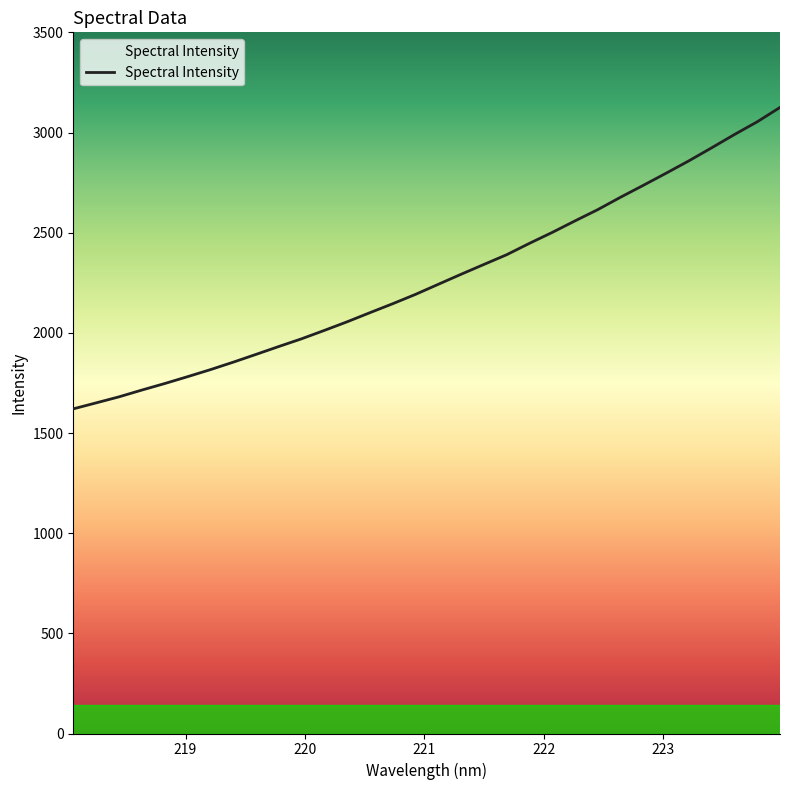

What is the difference between the maximum and minimum values?

1504.7